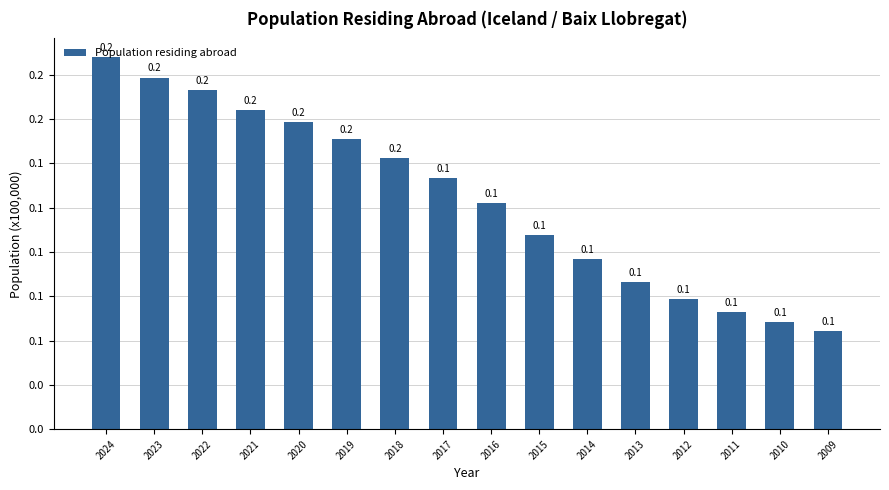

Reading left to right, extract all data points from this chart.

20997	19838	19130	17988	17329	16383	15296	14175	12743	10962	9578	8309	7320	6587	6027	5532